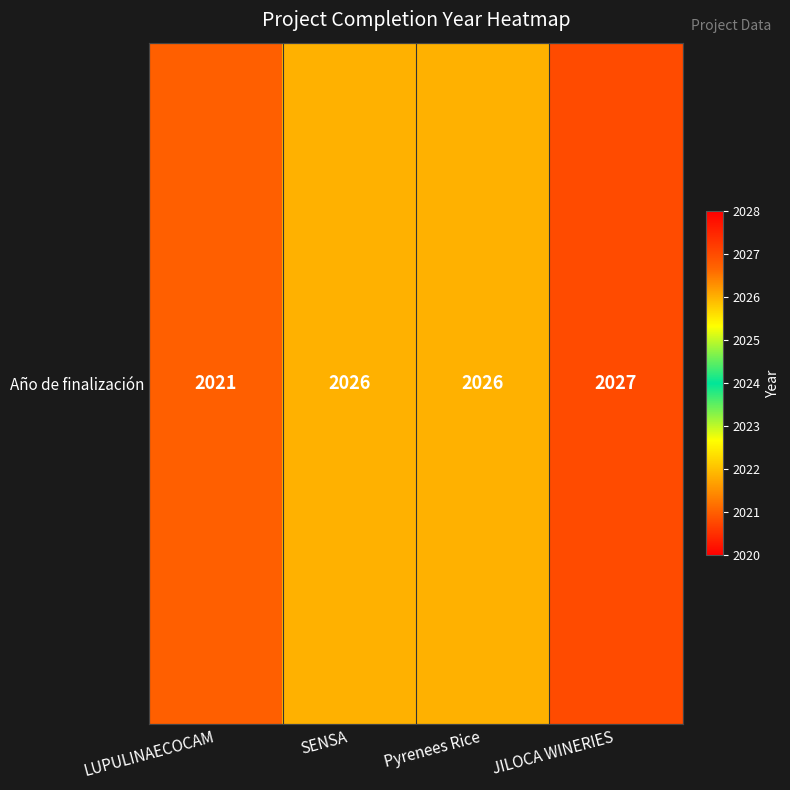

Rank the categories by value from highest to lowest.

JILOCA WINERIES, SENSA, Pyrenees Rice, LUPULINAECOCAM